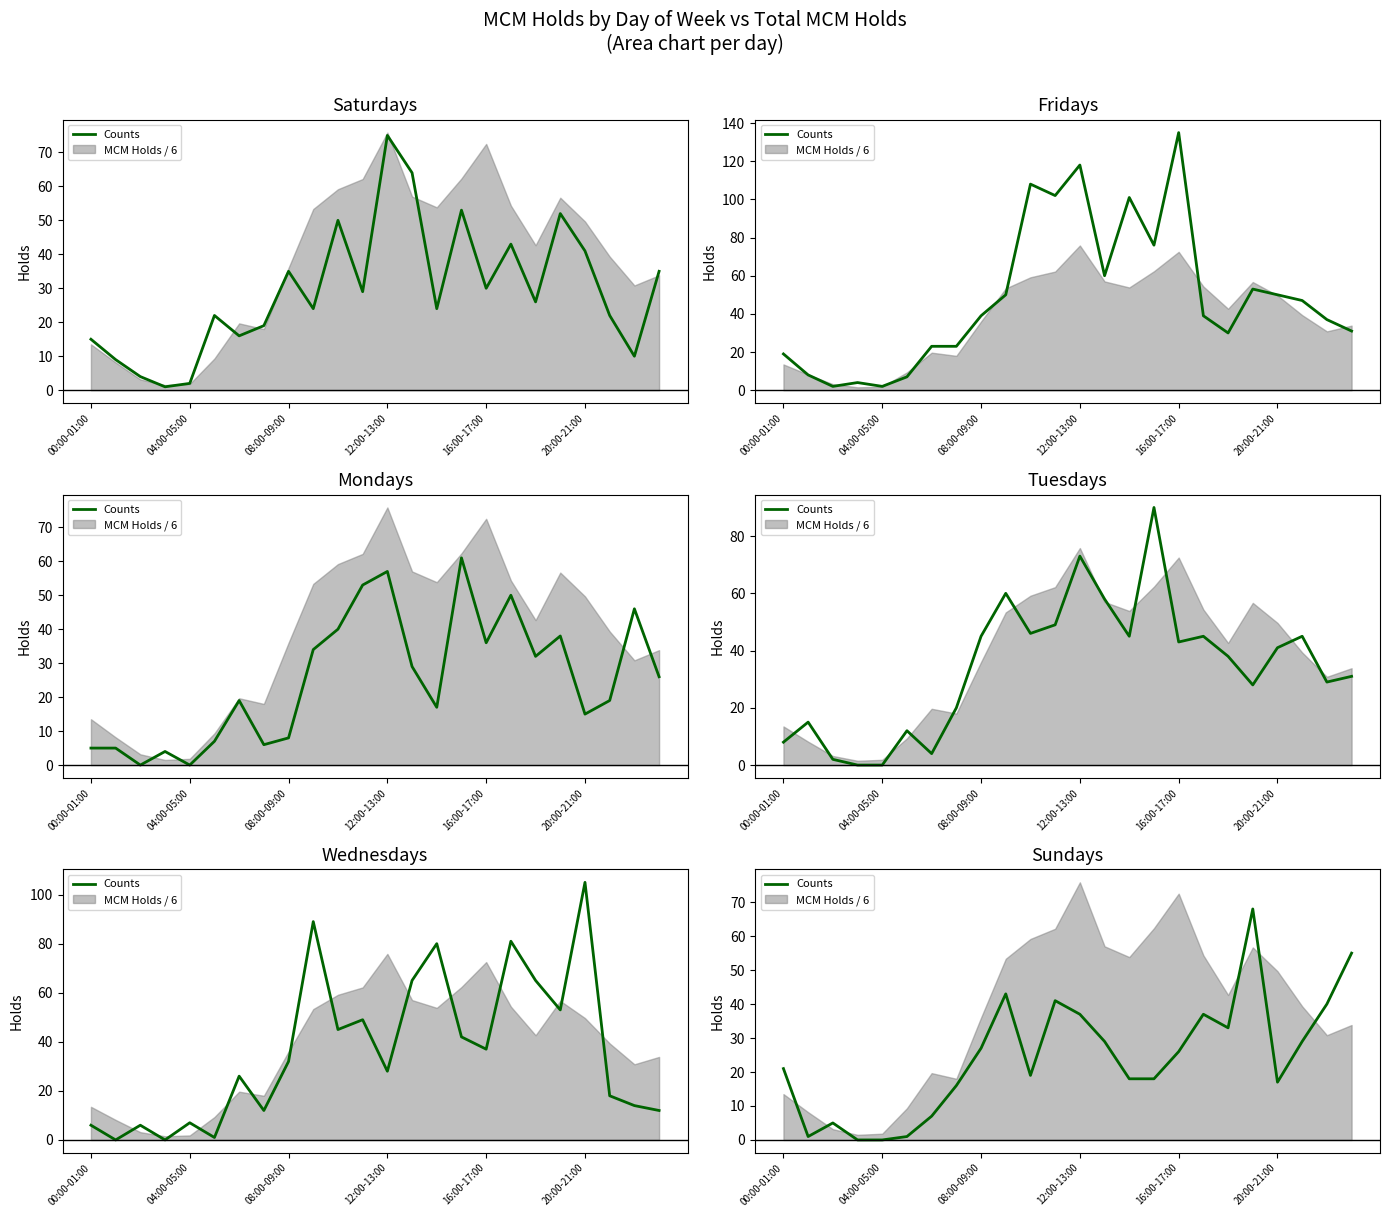

What is the value of the 16th point from the left?

18